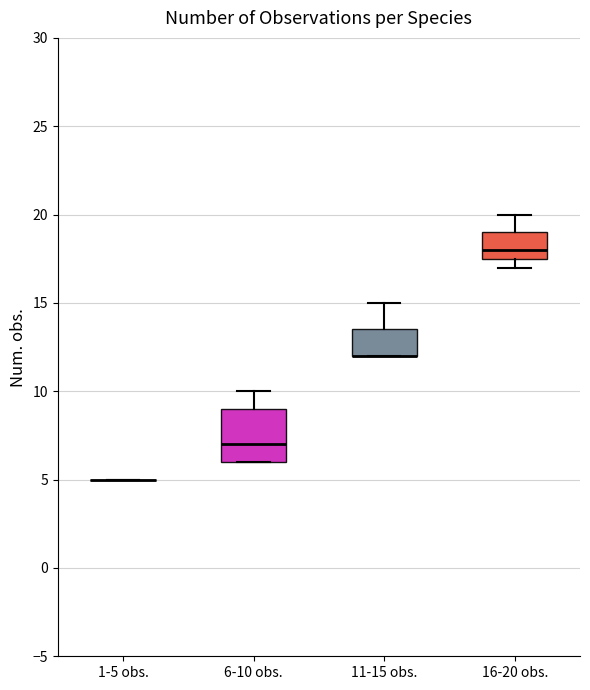

Reading left to right, transcribe this box plot: for each box, give where its median line is, the range the box spans, and where its two whiskers end, as read against the y-axis. The values are not printed on the chart, so give them approximately, as read against the axis.

1-5 obs.: box collapsed to a line at 5.0, whiskers 5.0 to 5.0
6-10 obs.: median 7.0, box 6.0 to 9.0, whiskers 6.0 to 10.0
11-15 obs.: median 12.0 (drawn on the box's lower edge), box 12.0 to 13.5, whiskers 12.0 to 15.0
16-20 obs.: median 18.0, box 17.5 to 19.0, whiskers 17.0 to 20.0